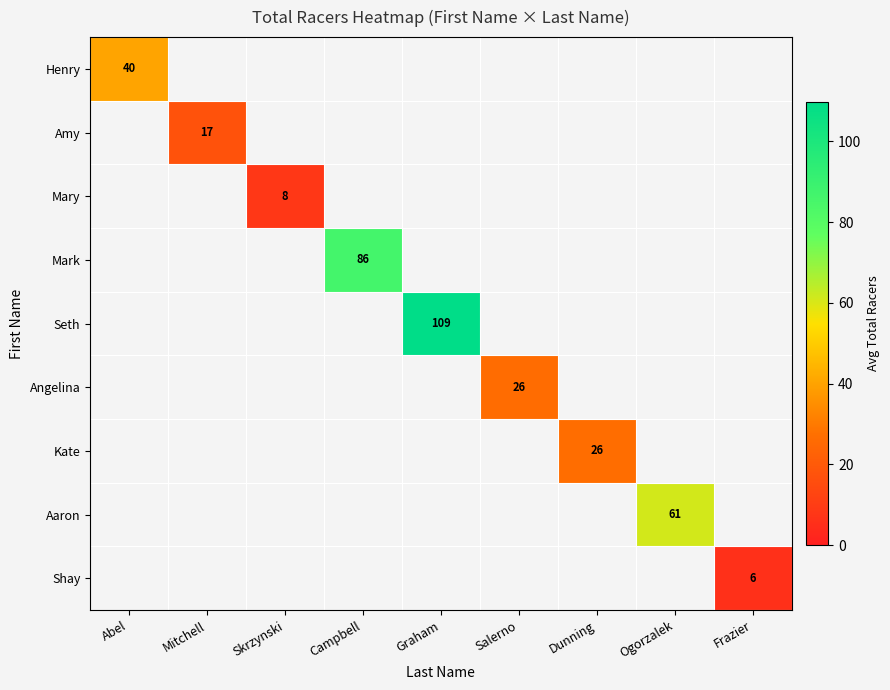

The Mark series shows 86.0 at Campbell. True or false?

True